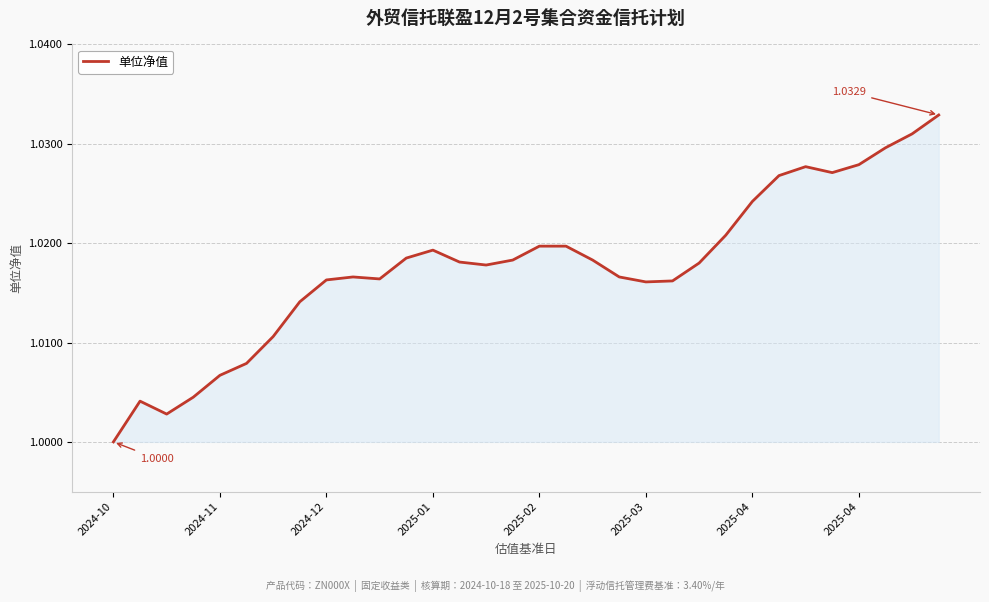

How many lines are shown in the chart?

1